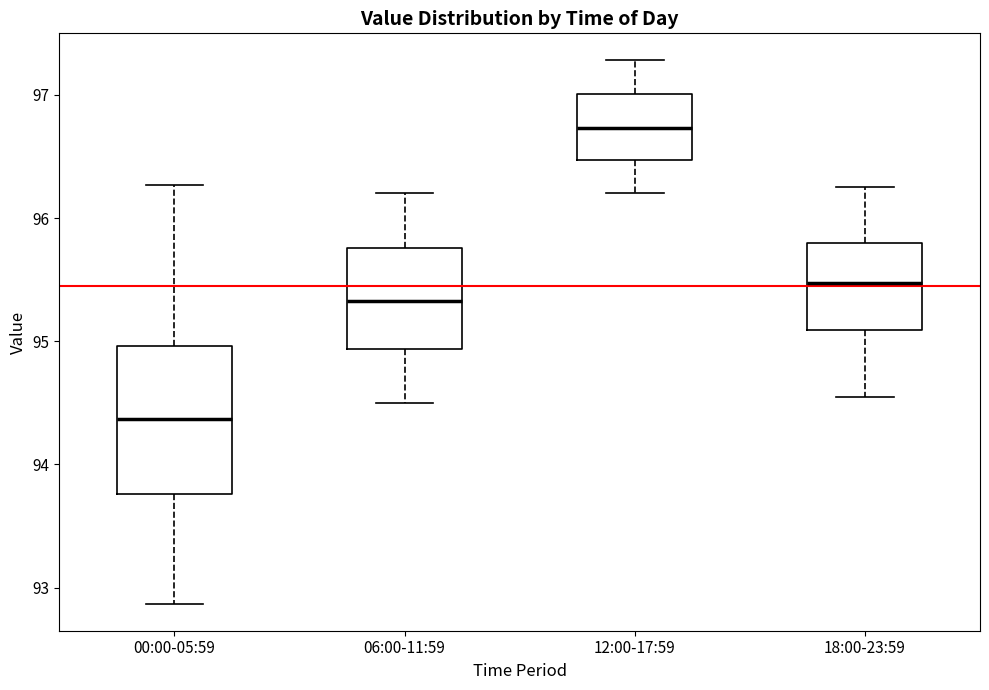

Where is the lower edge of the box for 00:00-05:59 on the y-axis? The values are not printed on the chart, so give them approximately, as read against the axis.

93.8